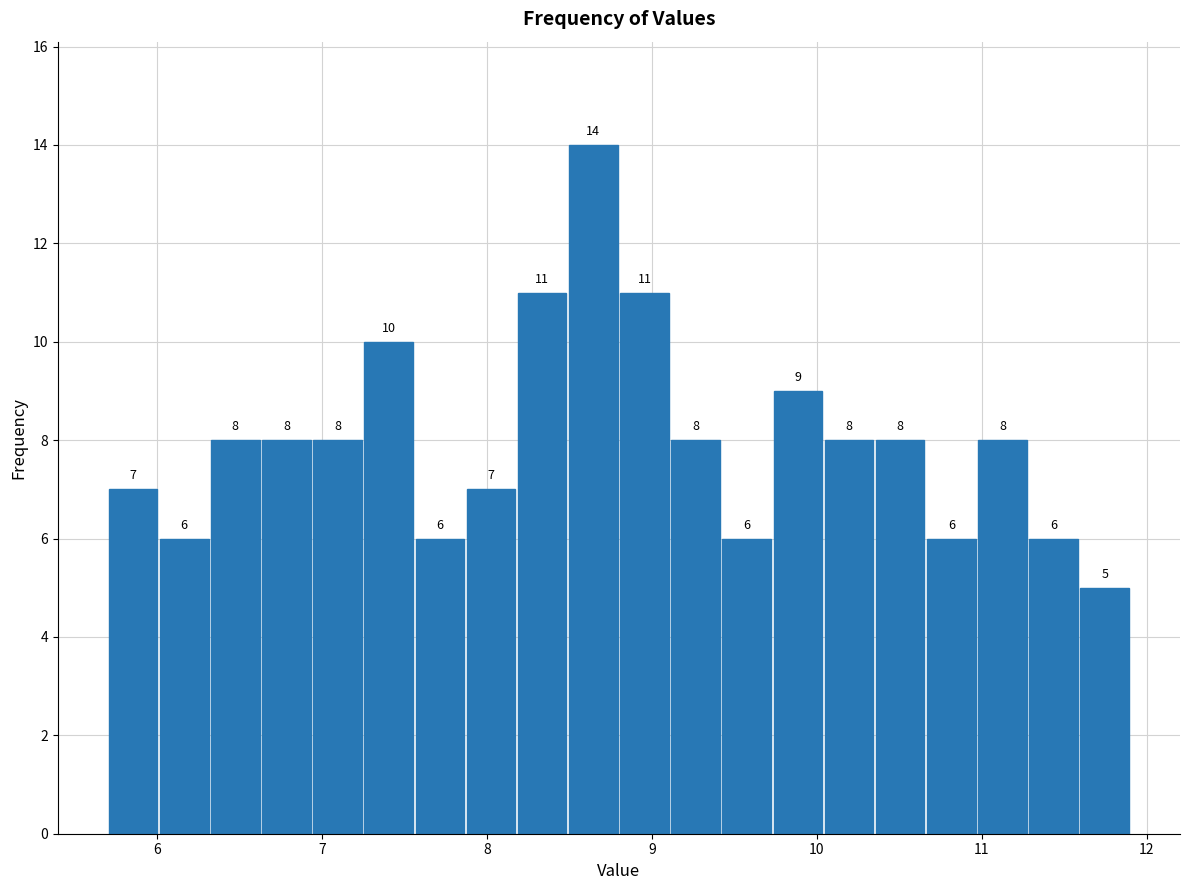

Read against the x-axis, roughly where is the centre of the tallest bar?

8.6